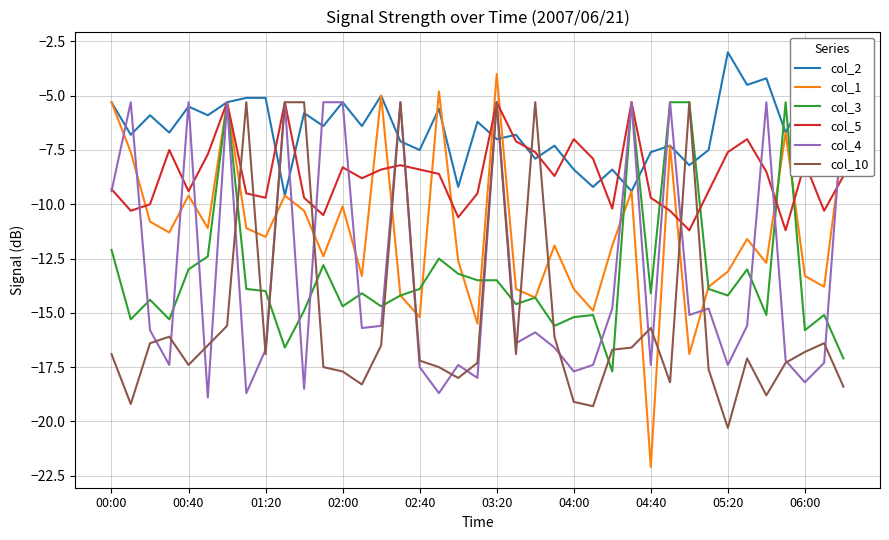

Rank the series by their maximum value, from highest to lowest.

col_2, col_1, col_3, col_5, col_4, col_10